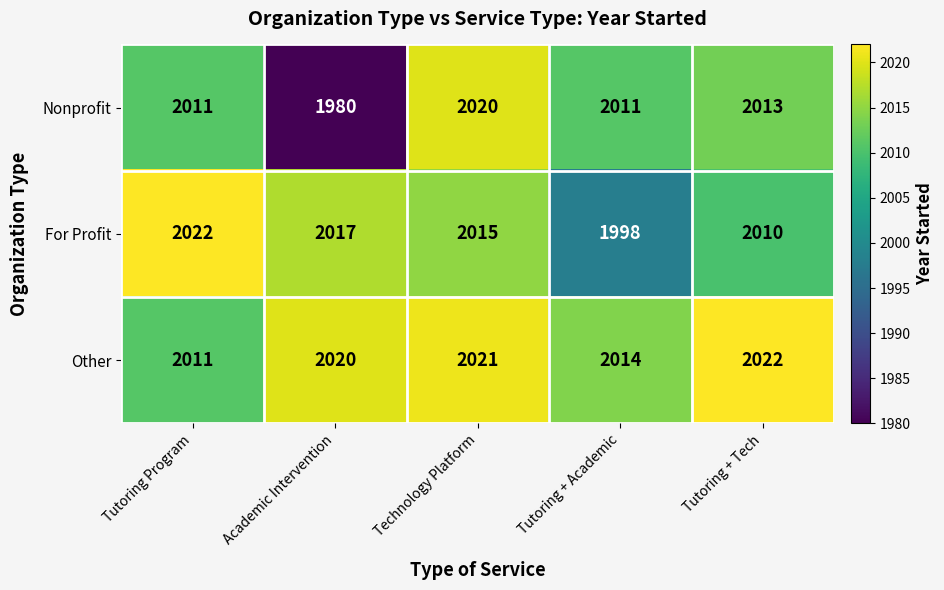

The For Profit series shows 3403 at Technology Platform. True or false?

False